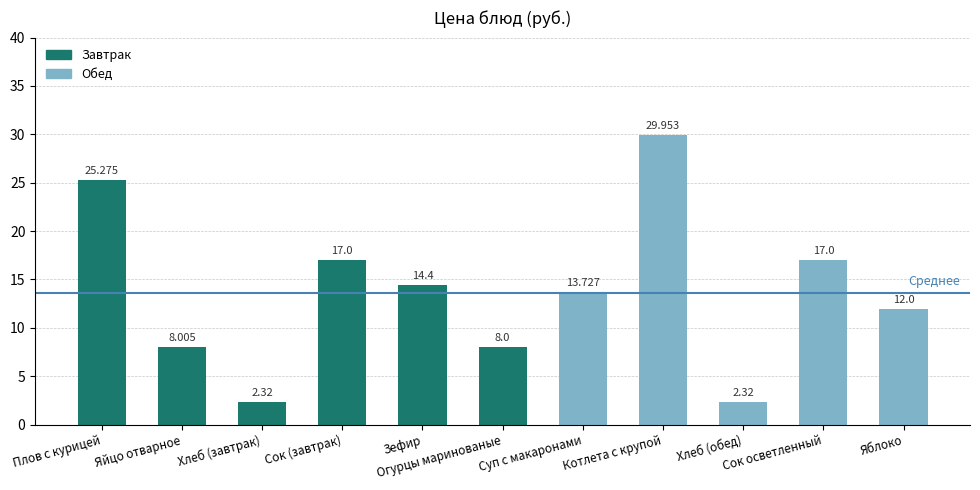

What position from the left is Суп с макаронами?

7